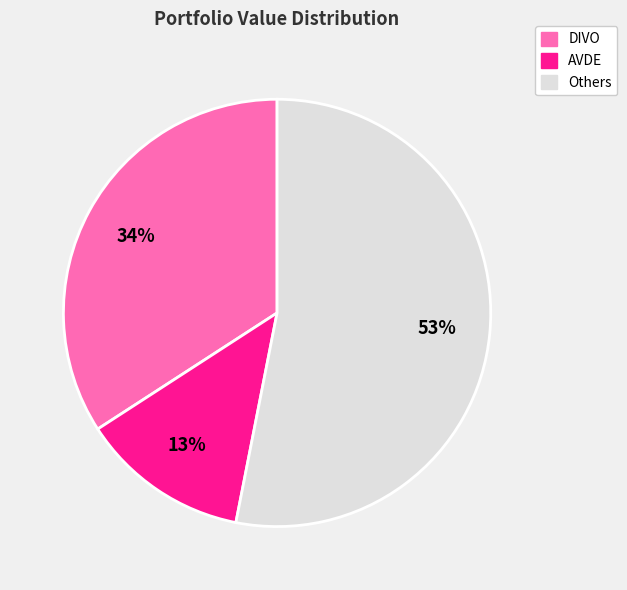

Does any single category account for the majority?

Yes